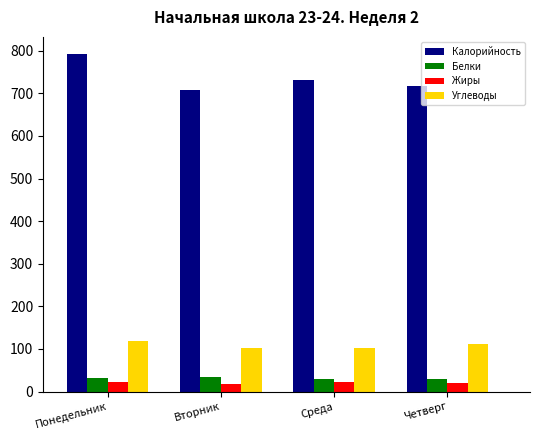

The value of Калорийность at Вторник is 969.1. True or false?

False